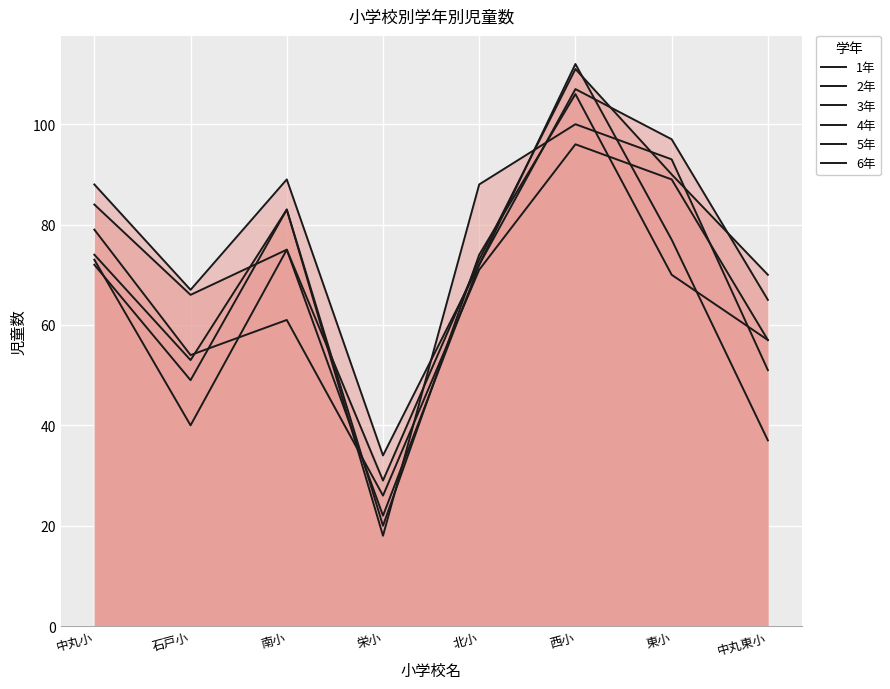

What is the difference between the maximum and minimum values in the 1年 series?

90